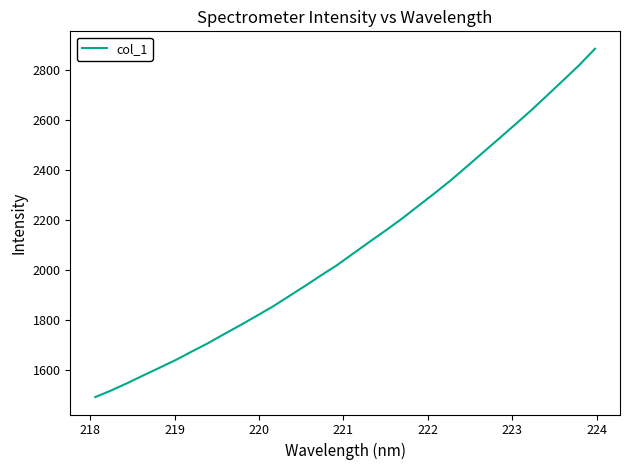

Does the chart display data point markers on the line(s)?

No